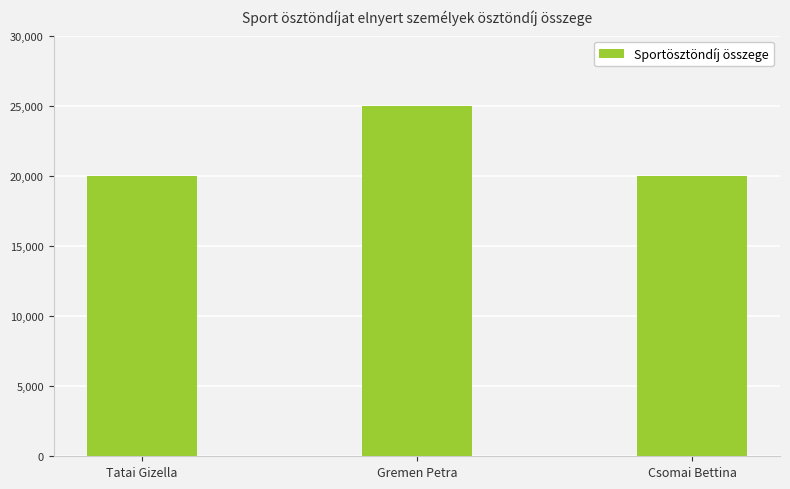

Between Gremen Petra and Csomai Bettina, which is larger?

Gremen Petra